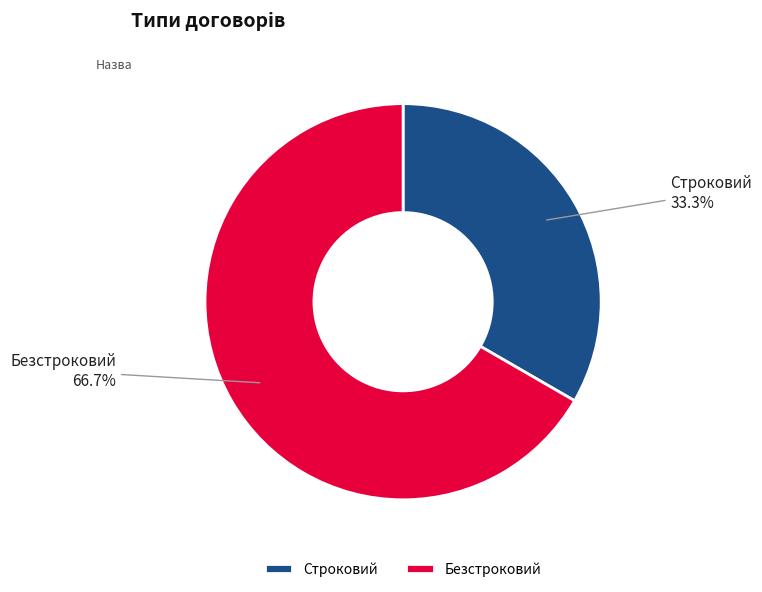

Which has a higher value, Безстроковий or Строковий?

Безстроковий